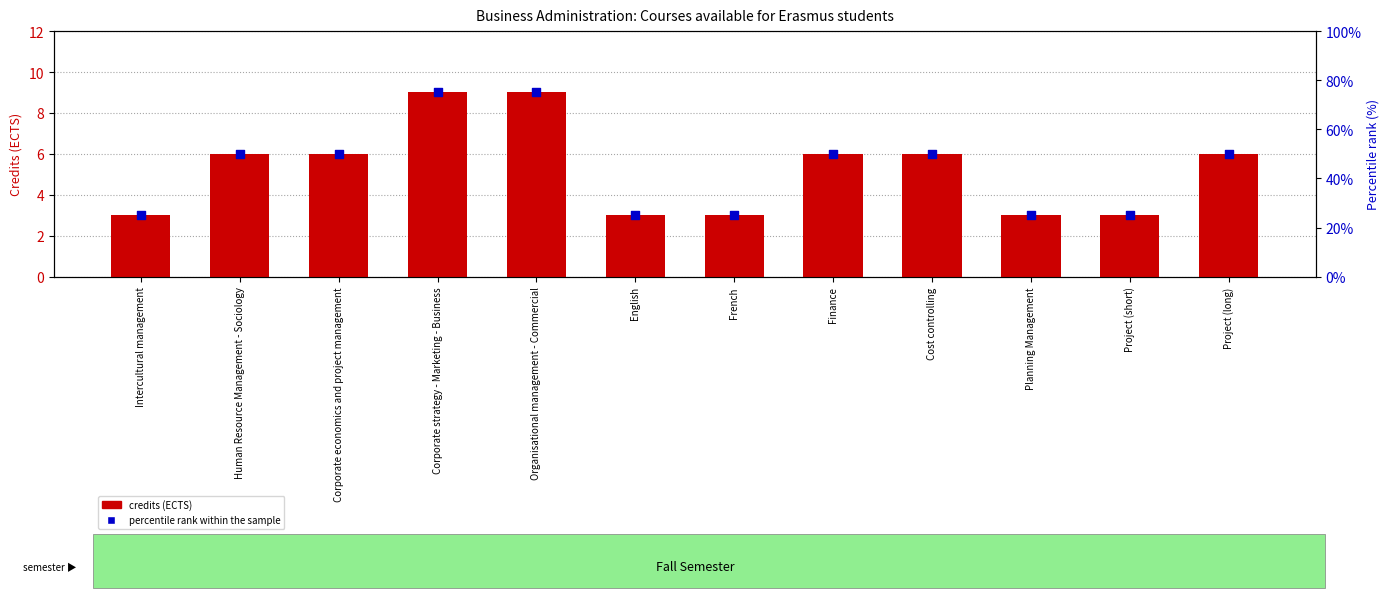

What is the total value across all series at English?

28